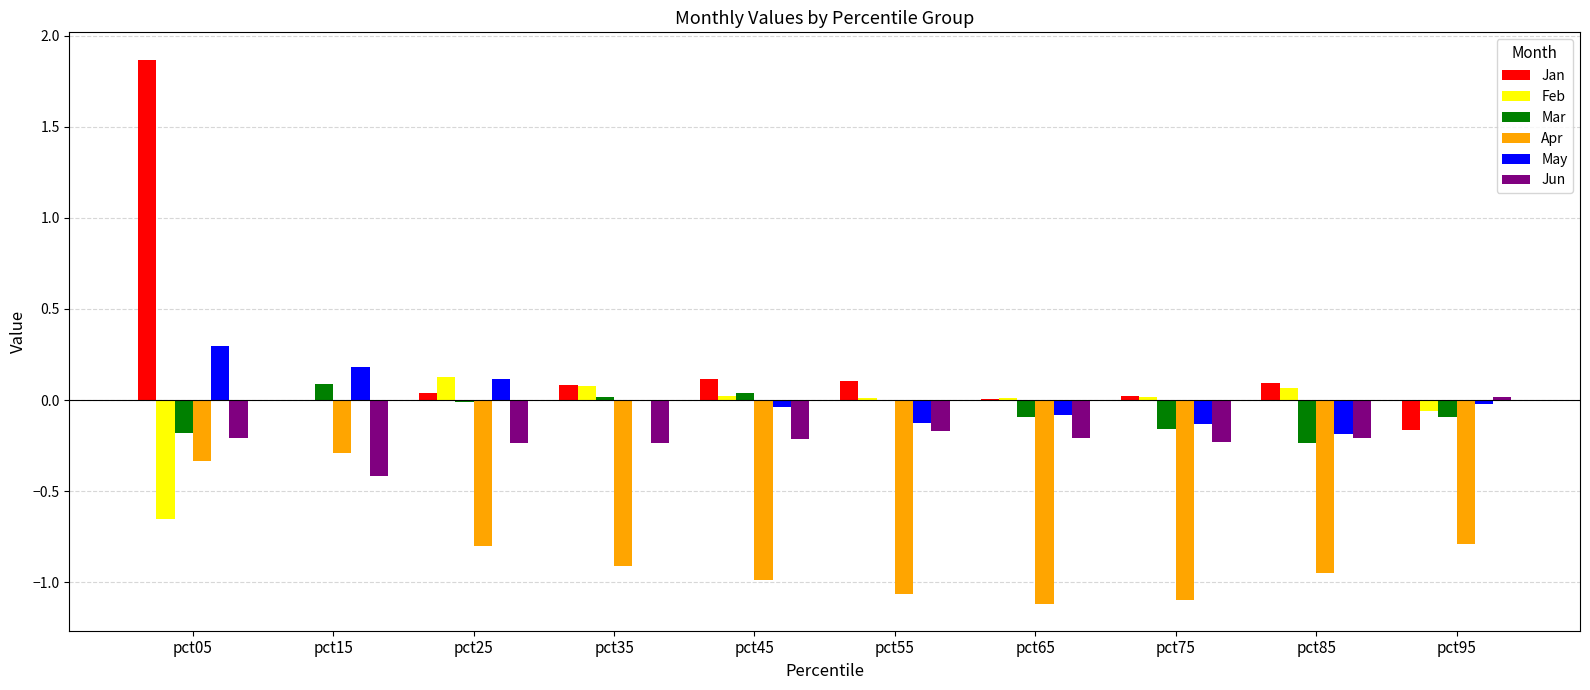

What is the difference between the Jan values at pct95 and pct35?

0.2